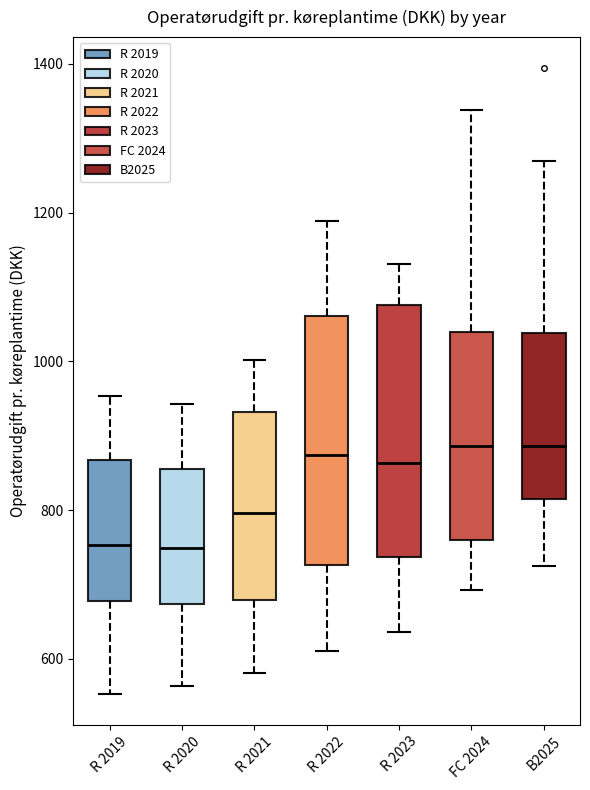

Where does the median line of the box for R 2021 sit on the y-axis? The values are not printed on the chart, so give them approximately, as read against the axis.

800